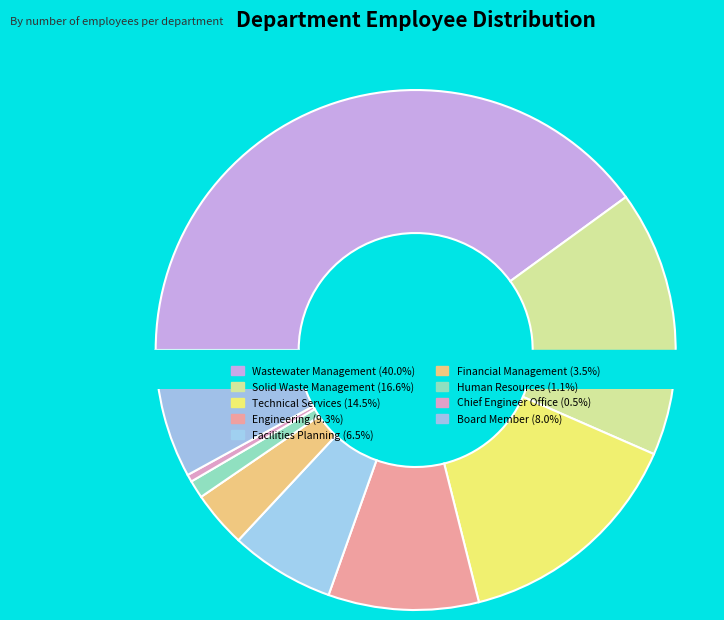

What is the largest slice in the pie chart?

Wastewater Management